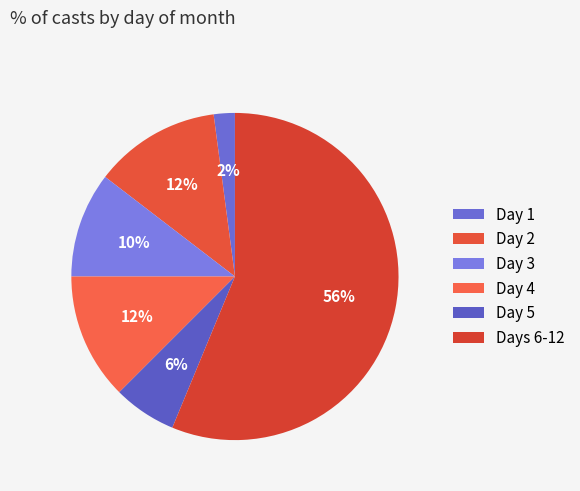

Which slice is the largest?

Days 6-12